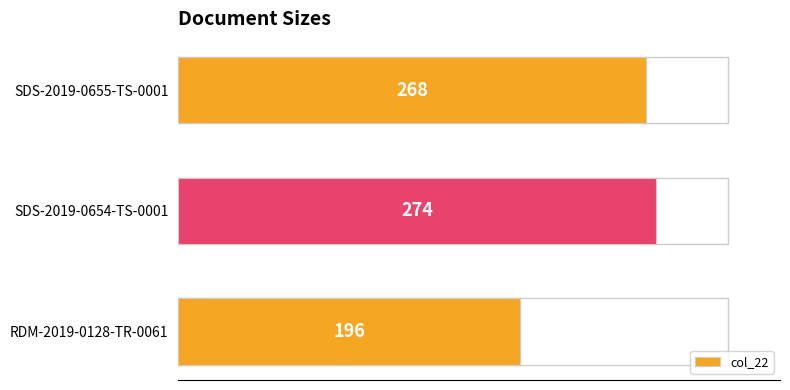

What is the average value?

246